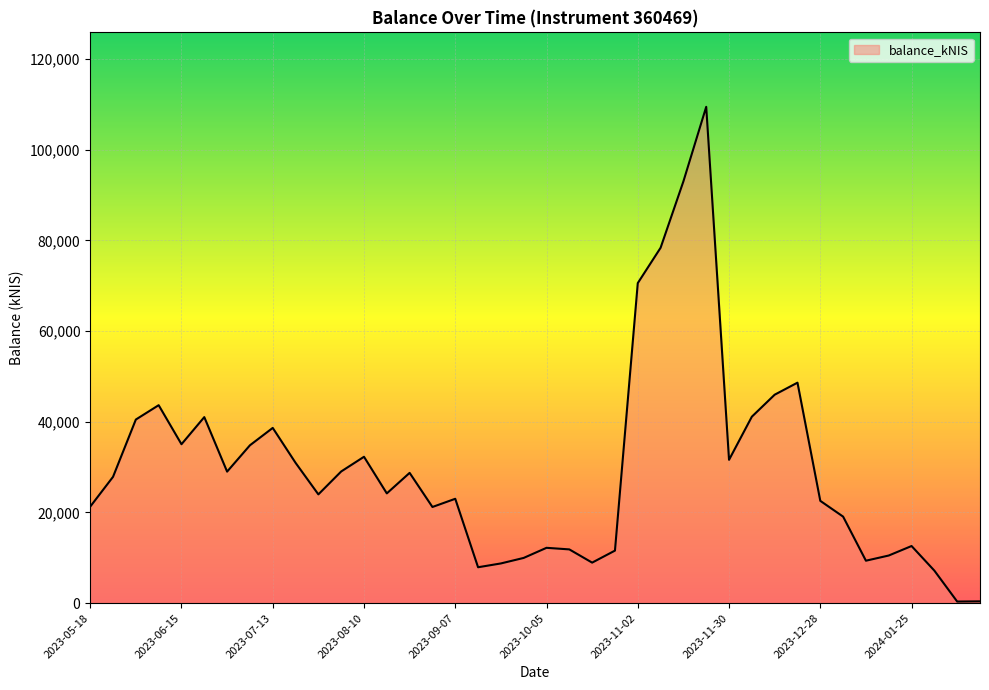

What is the greatest value displayed?

109441.7